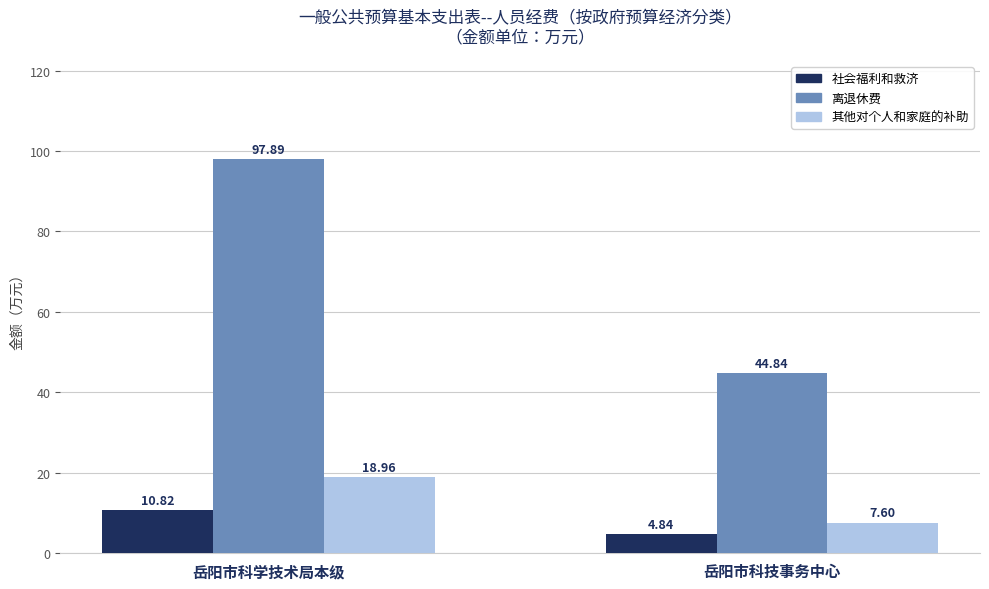

List the series in order of their peak value, highest first.

离退休费, 其他对个人和家庭的补助, 社会福利和救济